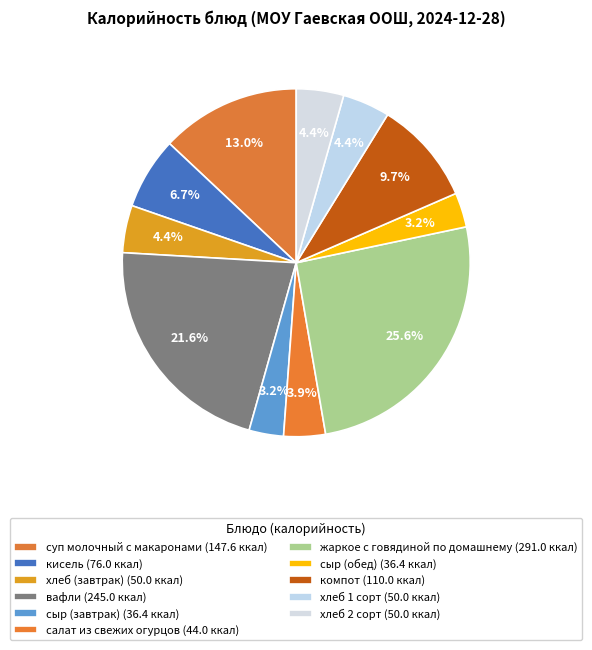

To the nearest percent, what percentage of the pie is сыр (обед)?

3%